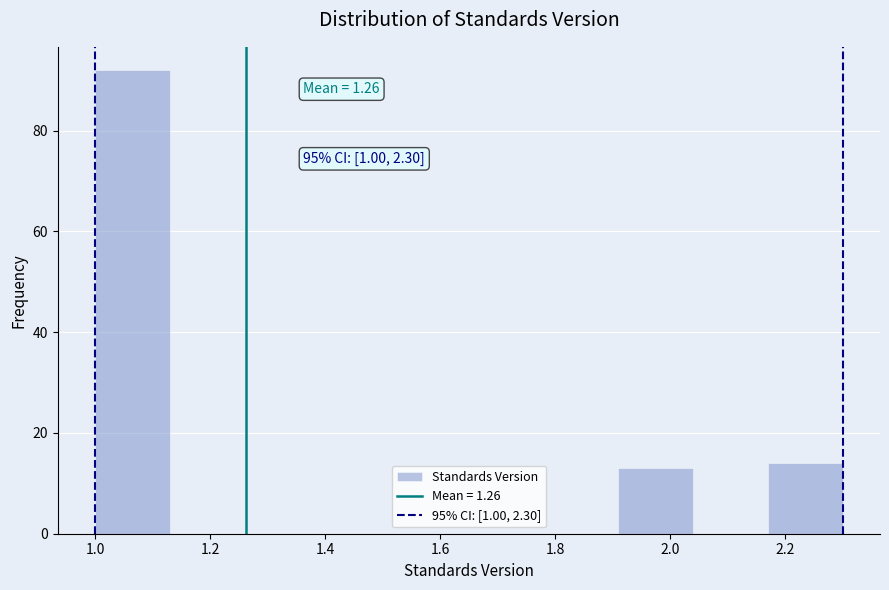

Which range on the x-axis has the tallest bar?

1.00 to 1.13